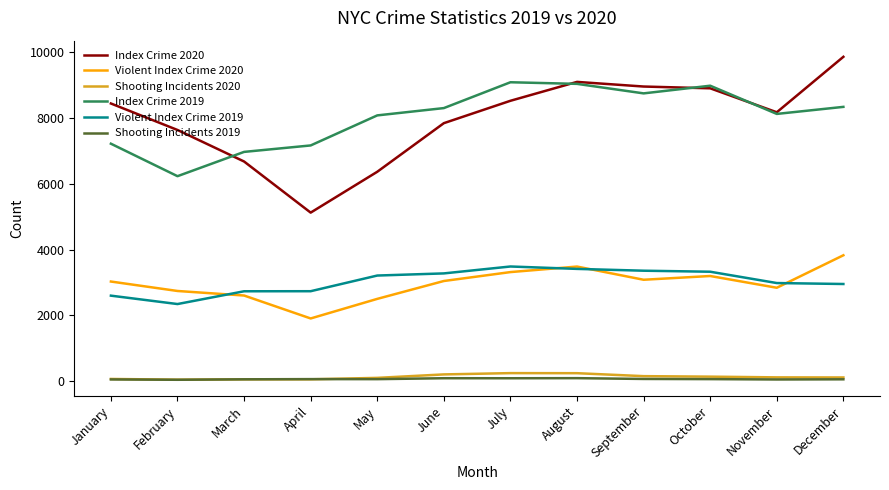

How many distinct data groups are displayed?

6